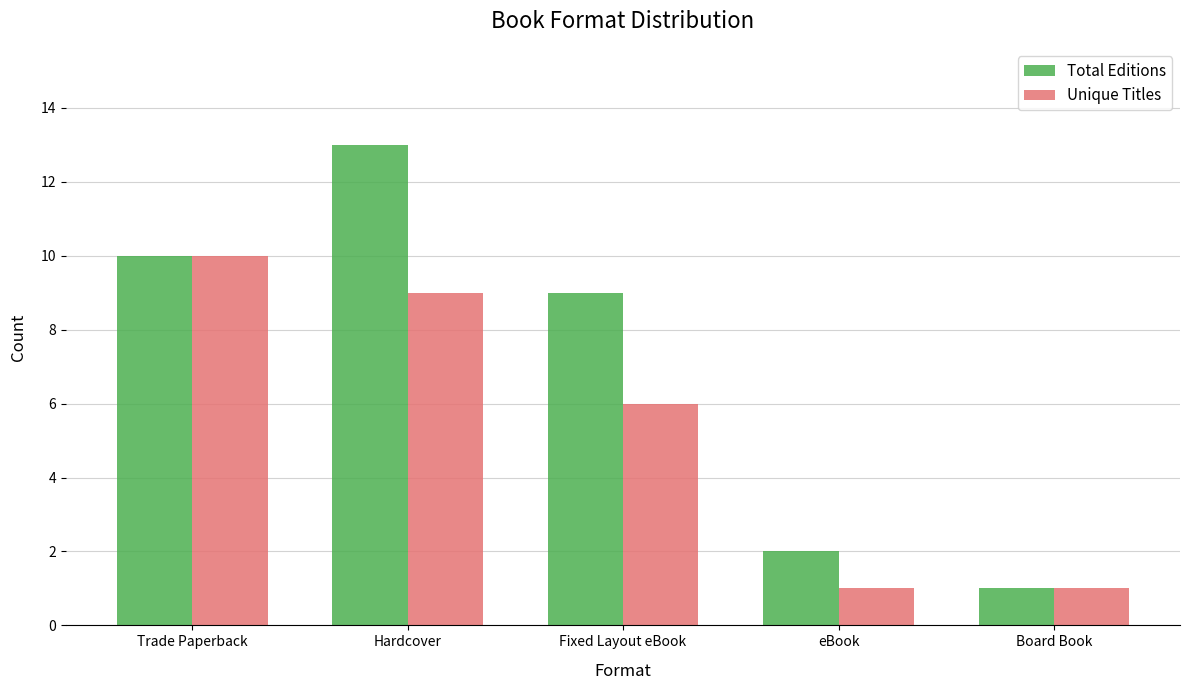

Where is Unique Titles nearest to the value 5?

Fixed Layout eBook